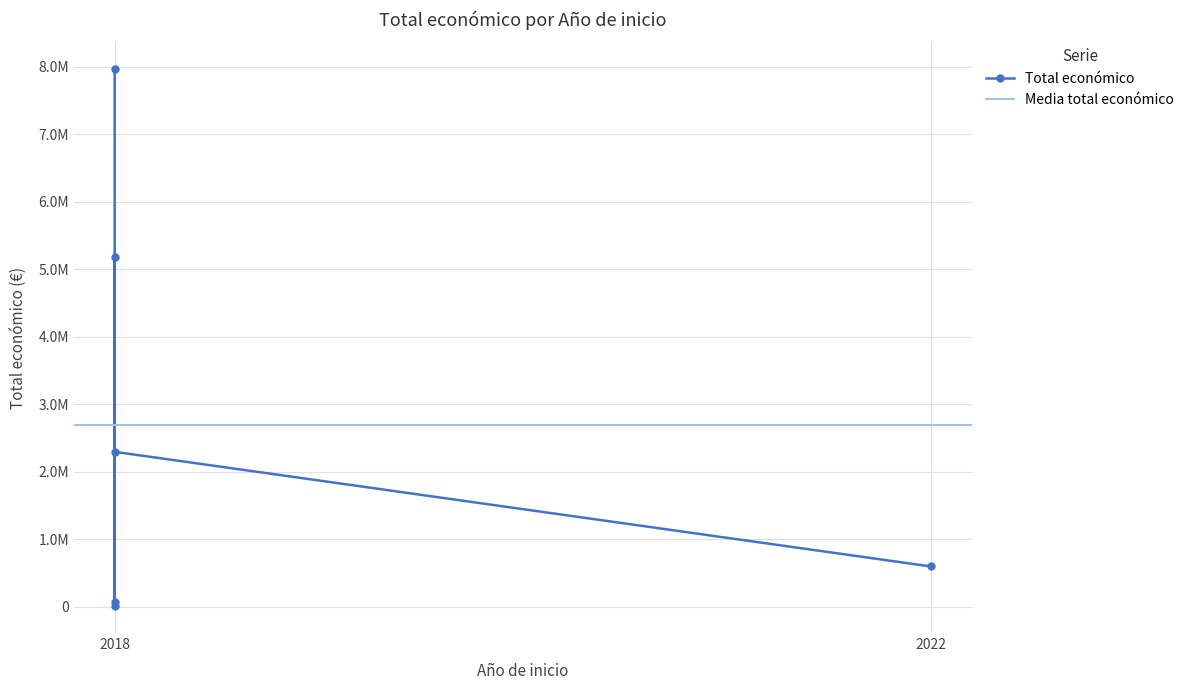

Reading left to right, what are all the values shown in this chart?

7967413	7960	5187255	596368	63660	2296067